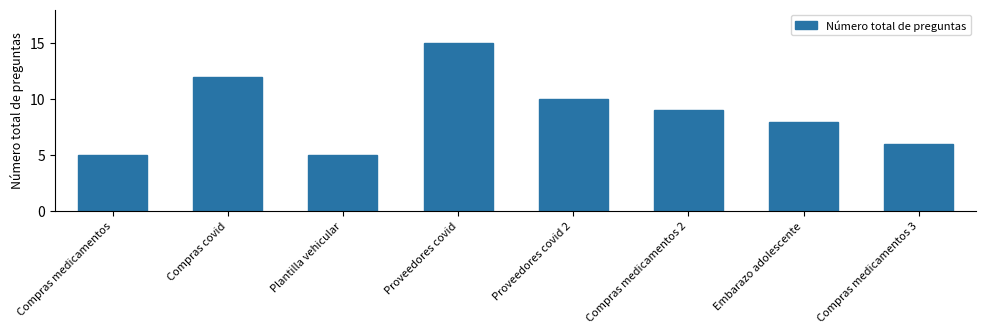

True or false: the data shows 12 at Compras covid.

True